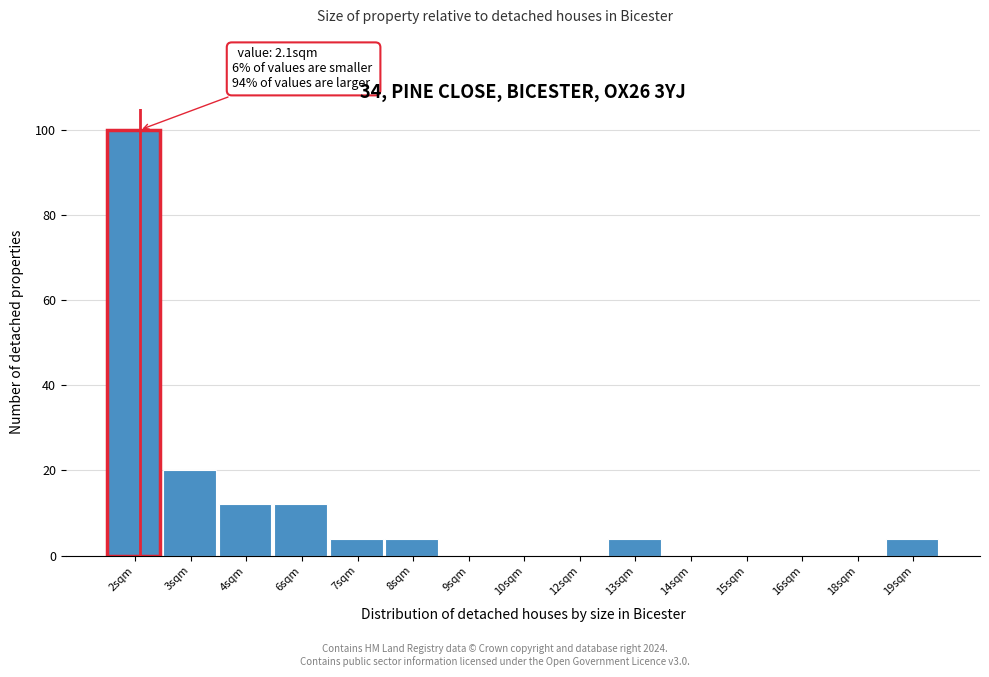

Reading left to right, transcribe all the data shown in this chart.

2sqm=100	3sqm=20	4sqm=12	6sqm=12	7sqm=4	8sqm=4	9sqm=0	10sqm=0	12sqm=0	13sqm=4	14sqm=0	15sqm=0	16sqm=0	18sqm=0	19sqm=4